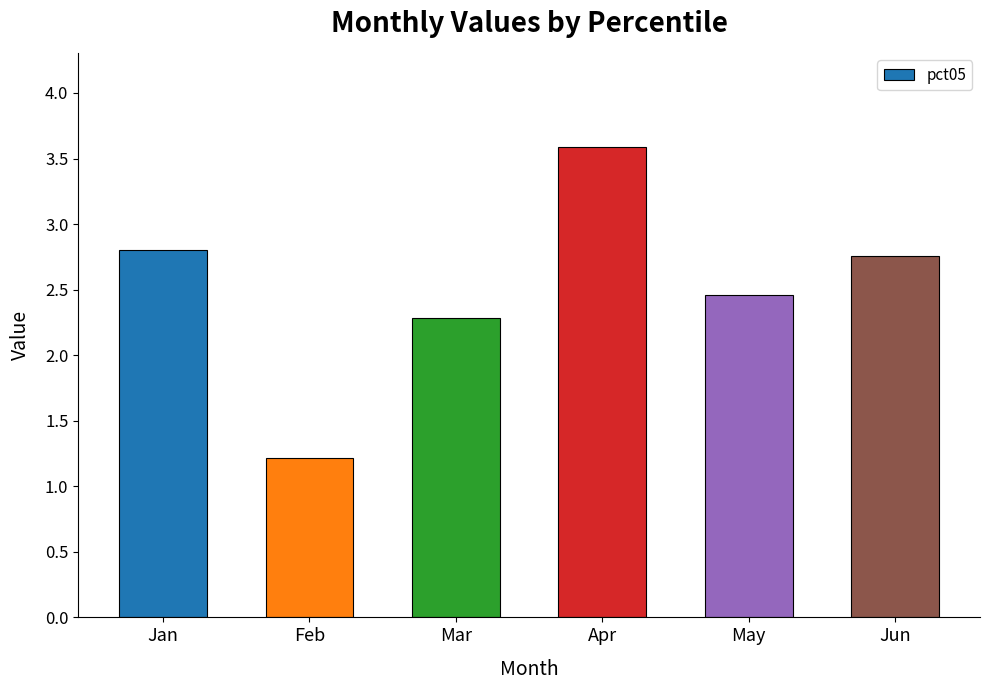

Where does the data first go above 2?

Jan